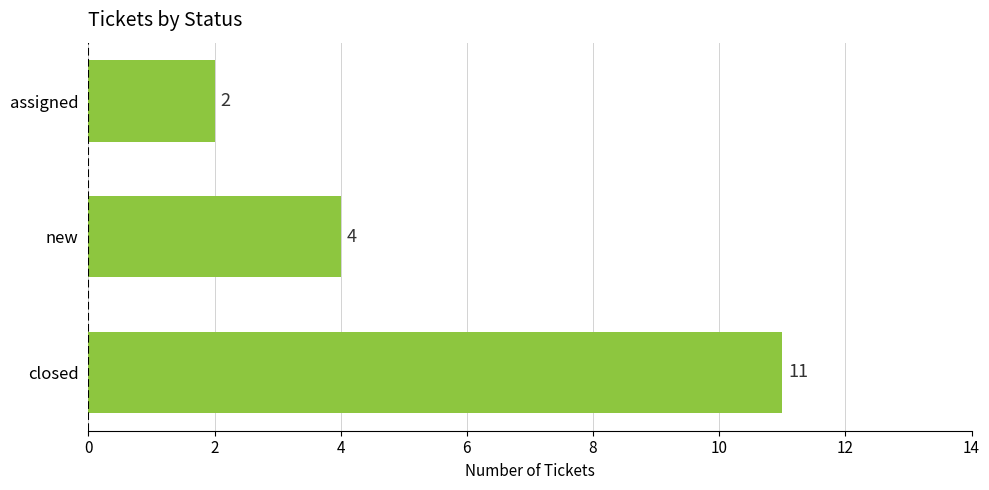

What is the average value?

6